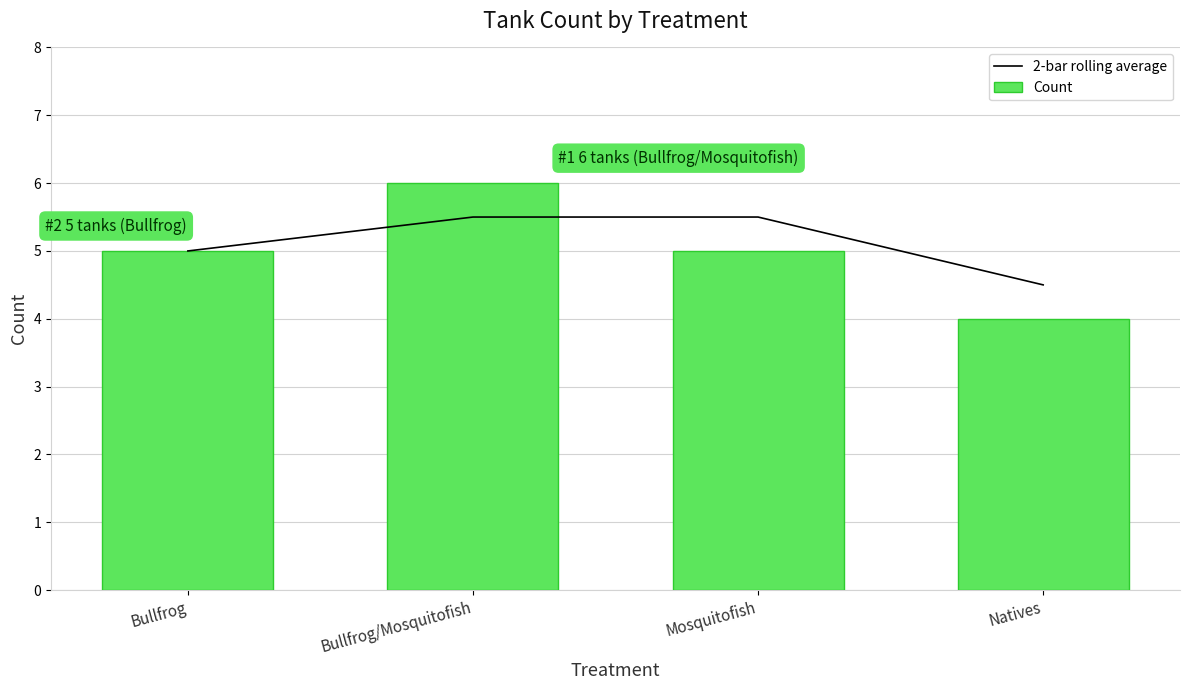

How many data points in Count are above 5?

1